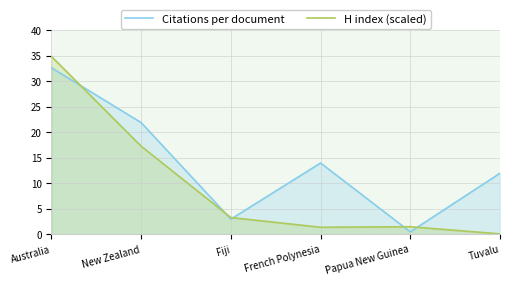

Reading right to left, extract all data points from this chart.

Citations per document: 12.0	0.5	14.0	3.0	21.9	32.7
H index (scaled): 0.1	1.5	1.4	3.3	17.3	34.9